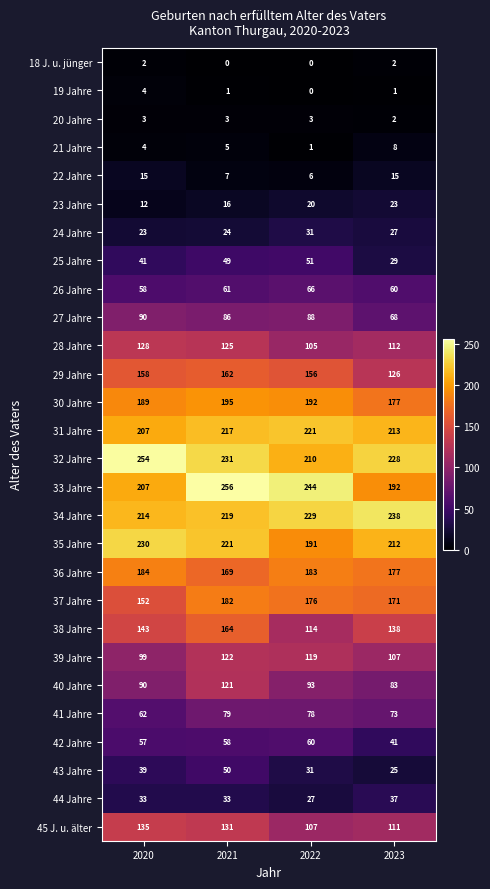

Which category has the highest value in the 42 Jahre series?

2022